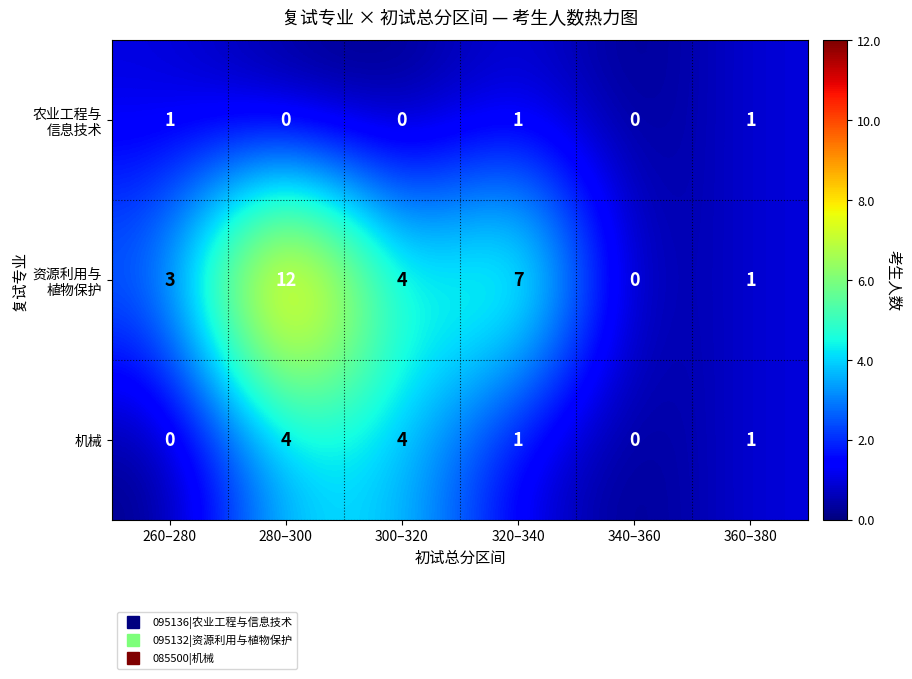

How many 机械 values are between 0 and 4?

6